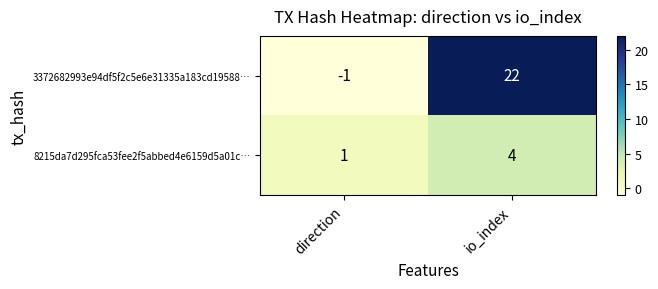

True or false: 3372682993e94df5f2c5e6e31335a183cd19588… has a value of 22 at io_index.

True